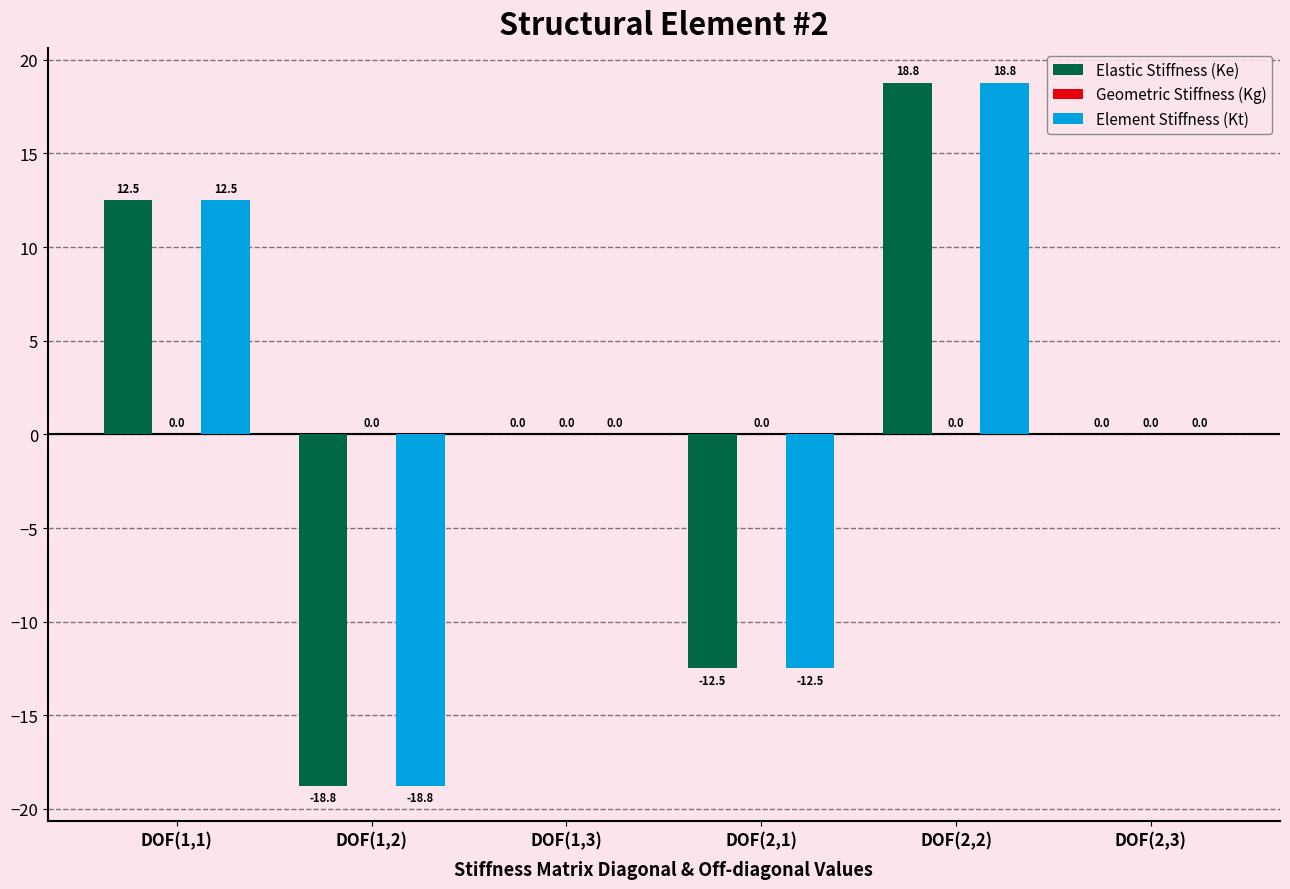

Reading left to right, transcribe all the data shown in this chart.

Elastic Stiffness (Ke): DOF(1,1)=12.5	DOF(1,2)=-18.8	DOF(1,3)=0.0	DOF(2,1)=-12.5	DOF(2,2)=18.8	DOF(2,3)=0.0
Element Stiffness (Kt): DOF(1,1)=12.5	DOF(1,2)=-18.8	DOF(1,3)=0.0	DOF(2,1)=-12.5	DOF(2,2)=18.8	DOF(2,3)=0.0